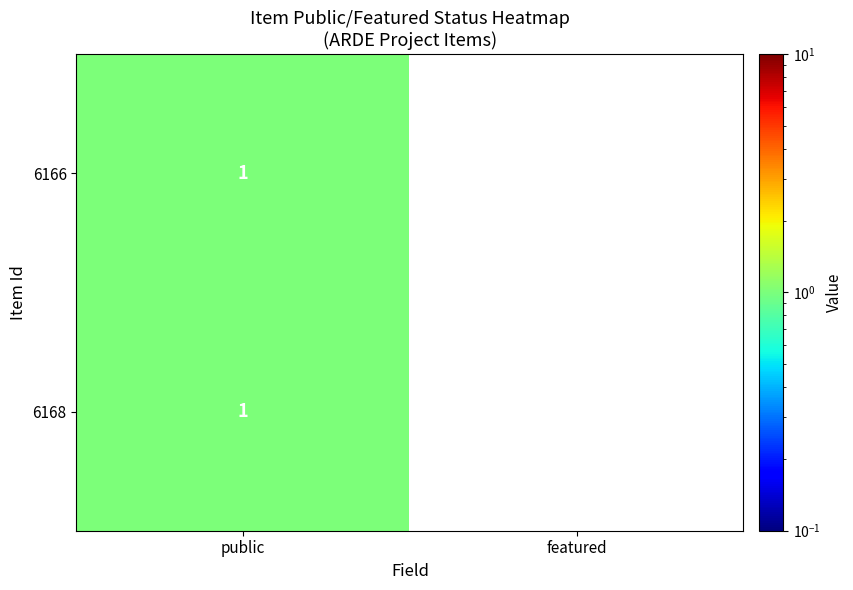

Rank the categories by 6166 value from highest to lowest.

public, featured